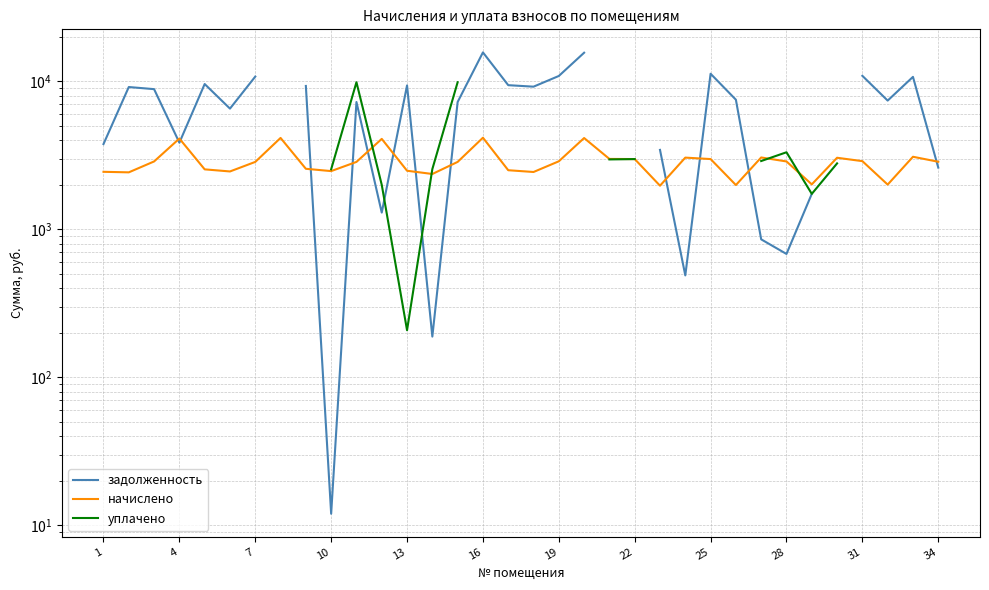

After their last crossing, which series has the higher values: начислено or задолженность?

начислено